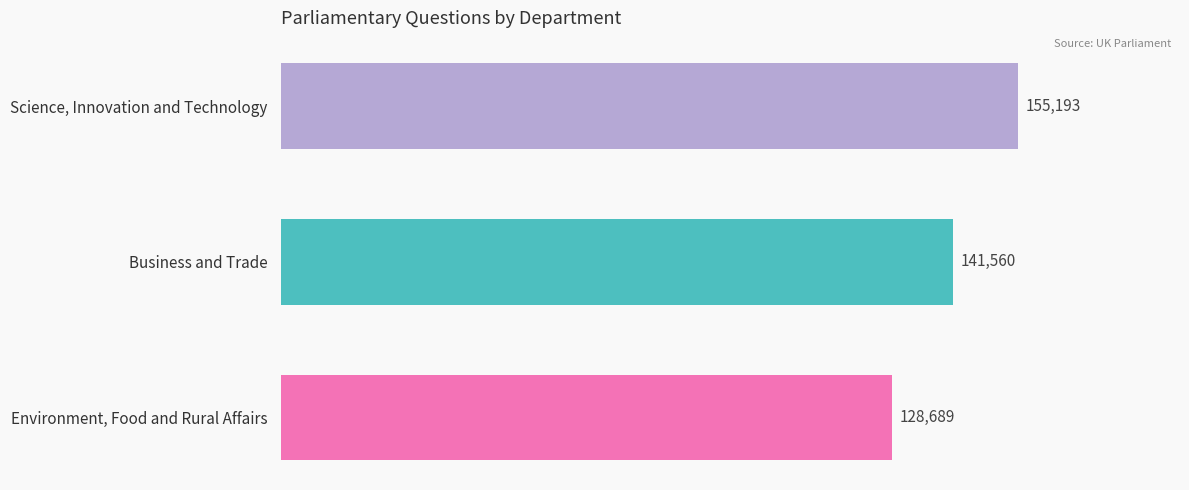

True or false: the data shows 128689 at Environment, Food and Rural Affairs.

True